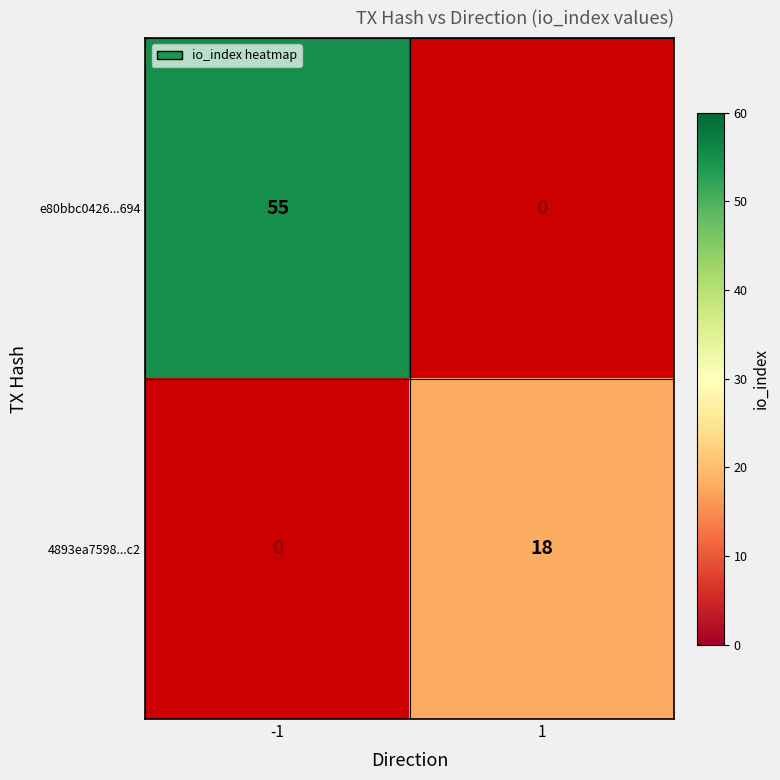

At how many categories does at least one series exceed 26?

1